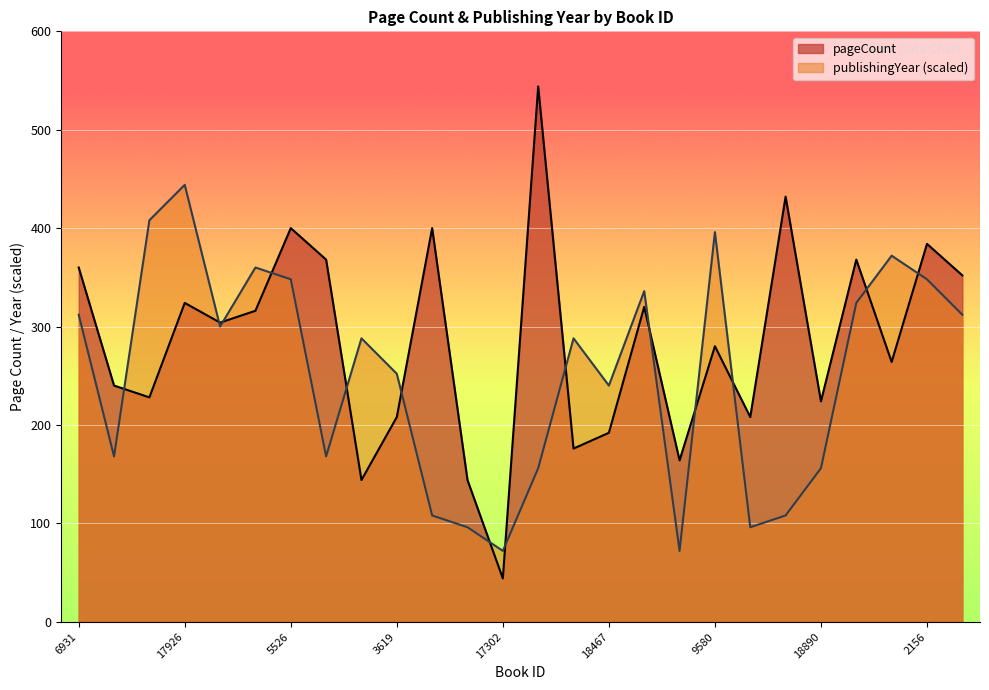

Rank the series by their maximum value, from lowest to highest.

publishingYear (scaled), pageCount